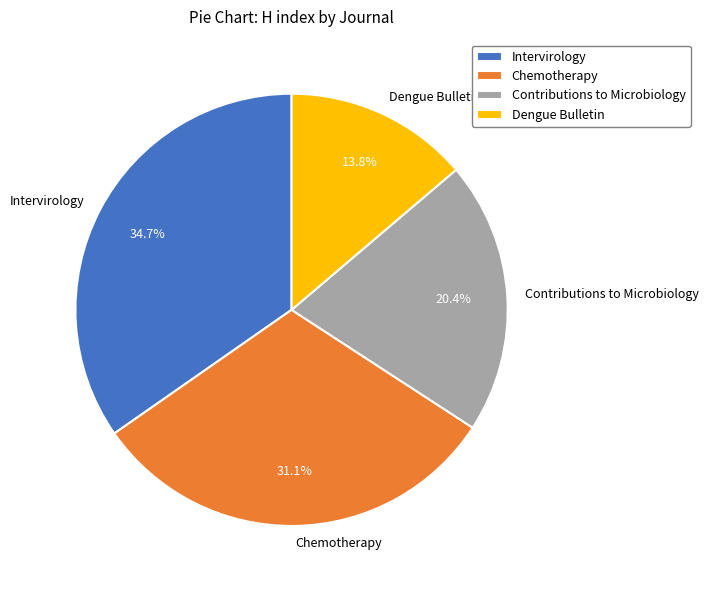

To the nearest percent, what is the combined percentage of Chemotherapy and Intervirology?

66%